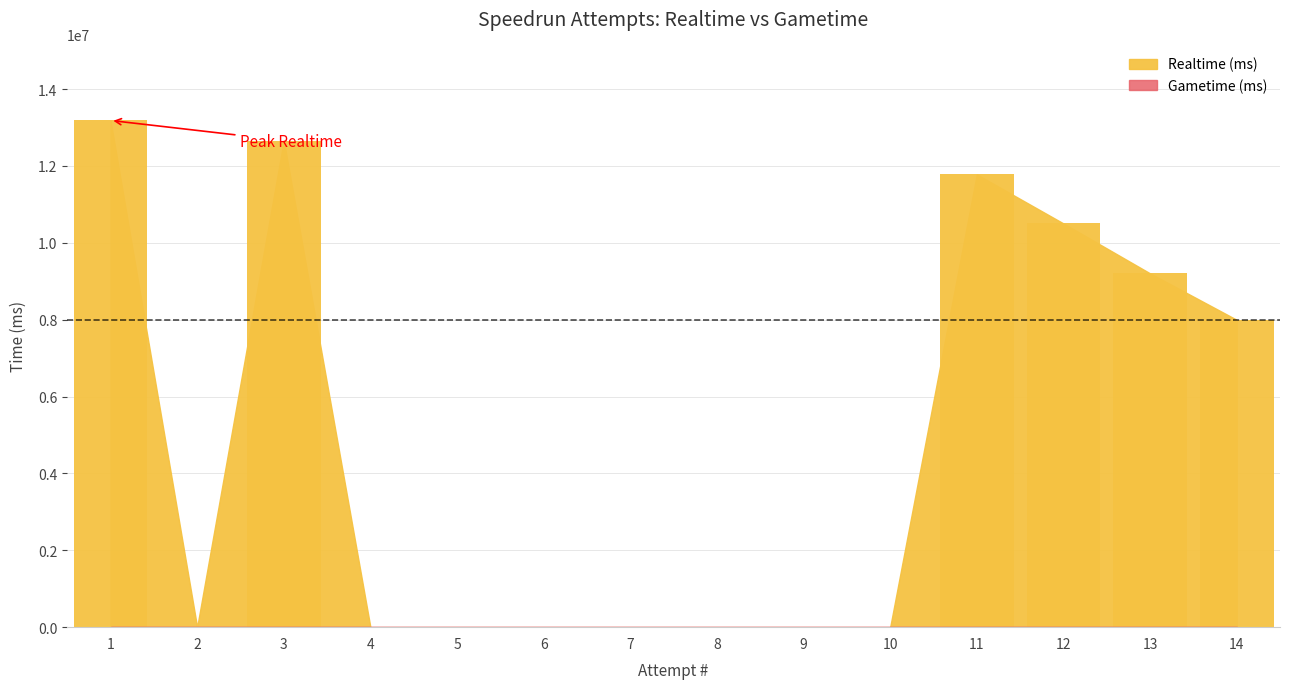

What is the ratio of the value at 13 to the value at 1?

0.7